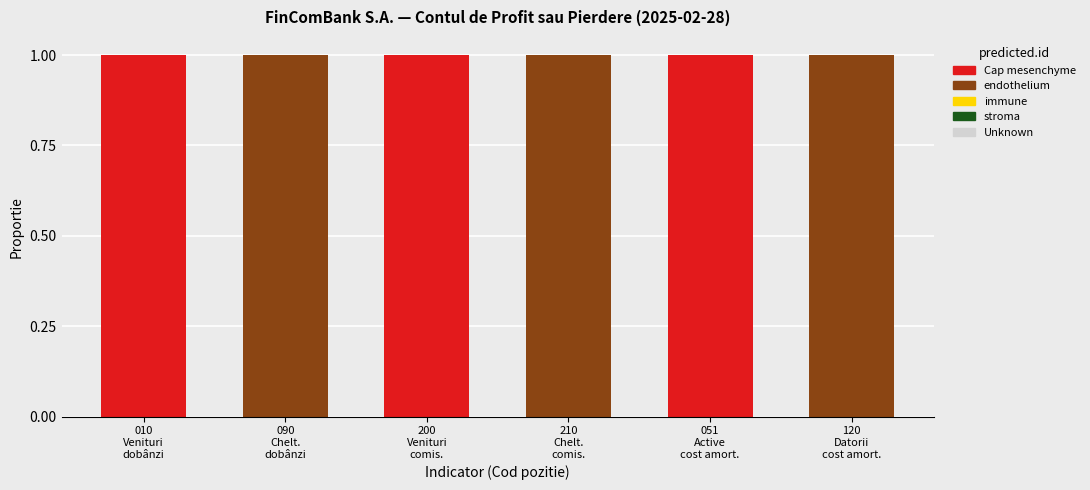

What is the sum of all Cap mesenchyme values?

3